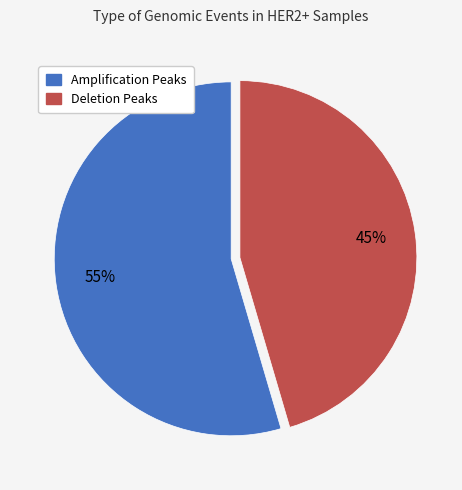

Is there any slice that represents more than half of the pie?

Yes